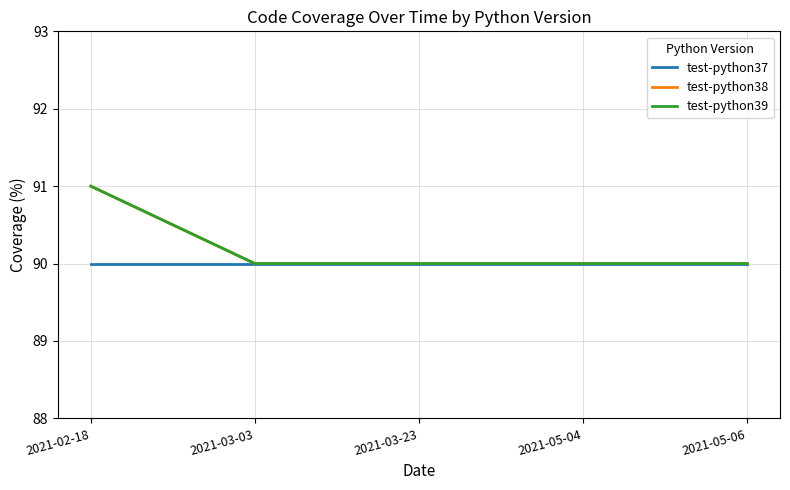

Which series has the widest spread of values?

test-python38